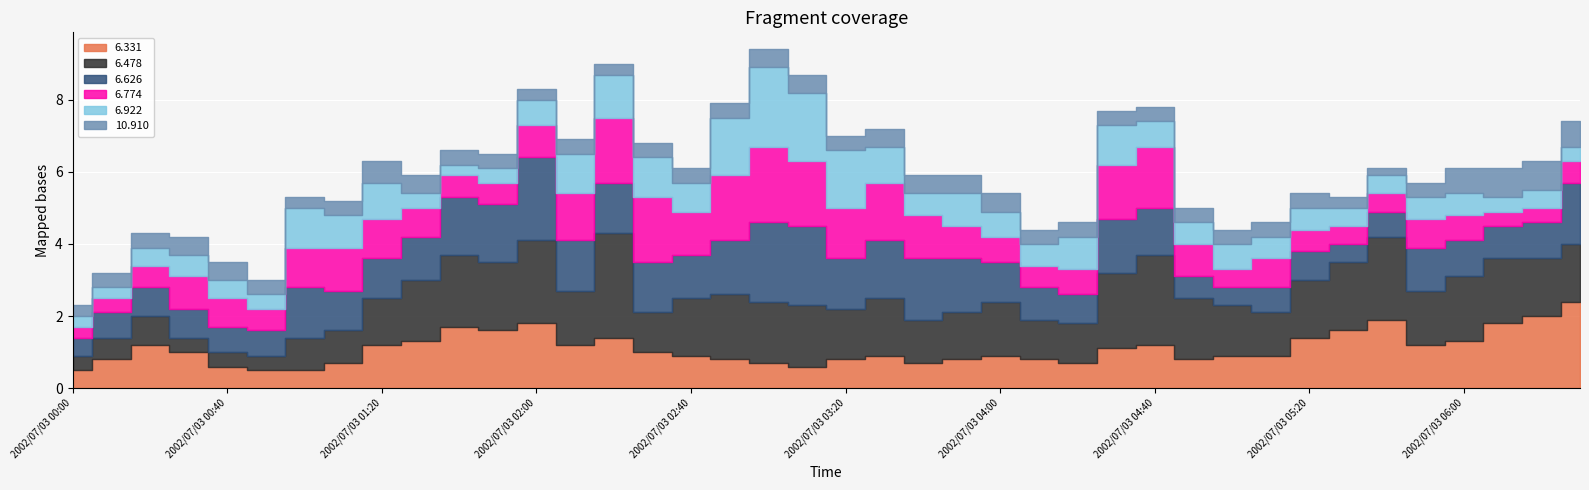

What is the sum of the 10.910 values at 2002/07/03 01:20 and 2002/07/03 05:30?

0.9